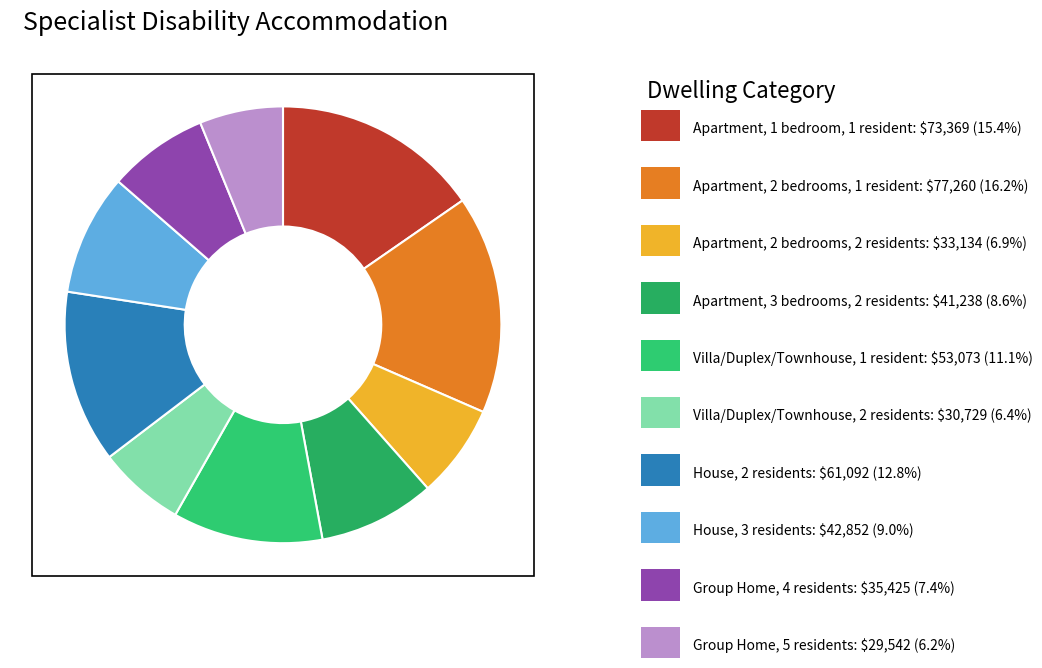

How many segments does this pie chart have?

10